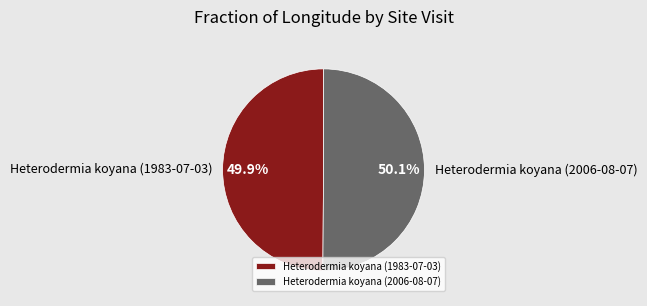

How much of the chart is everything except Heterodermia koyana (1983-07-03)?

50.1%